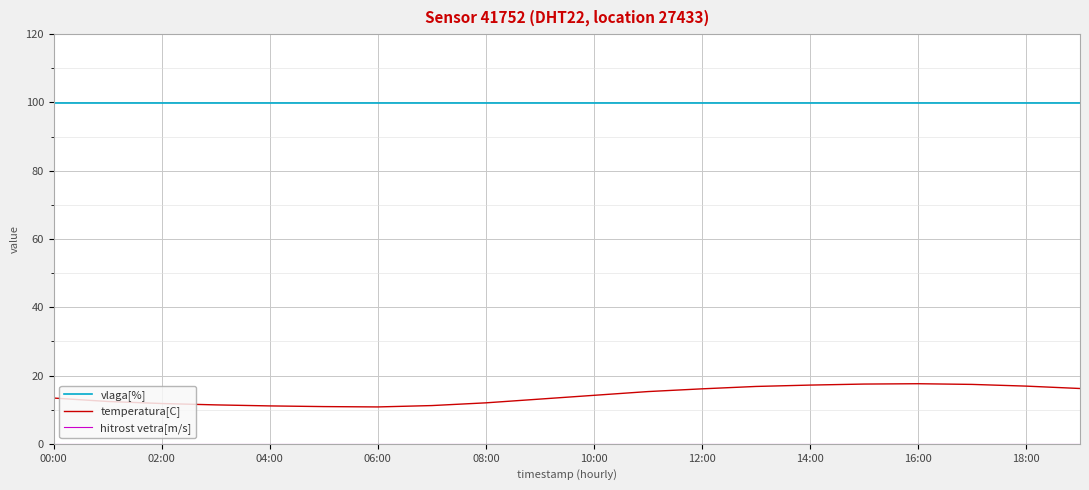

True or false: vlaga[%] and temperatura[C] intersect in this chart.

False